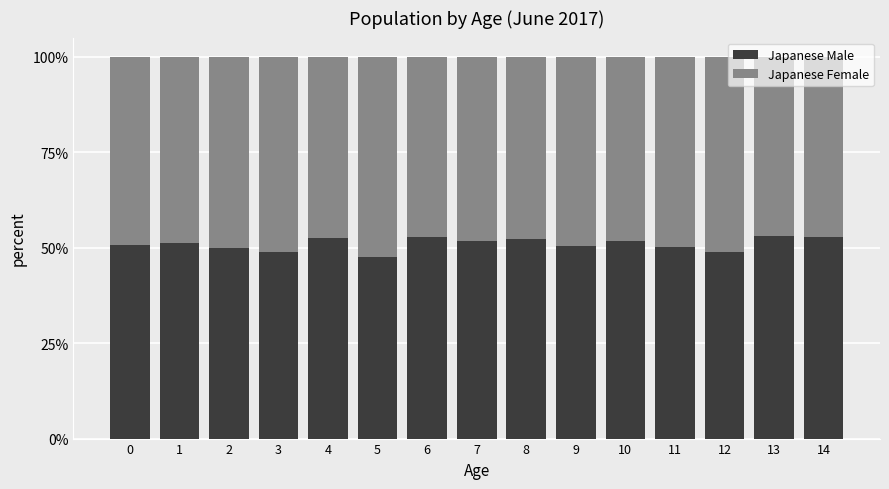

The Japanese Male series shows 52.8 at 14. True or false?

True